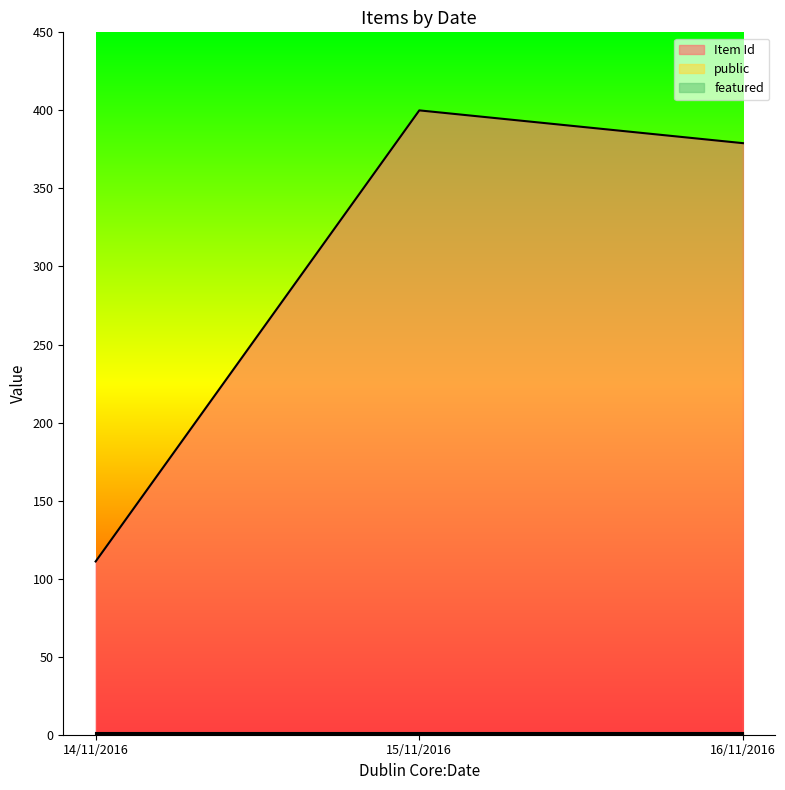

What is the difference between the maximum and second lowest values in the Item Id series?

21